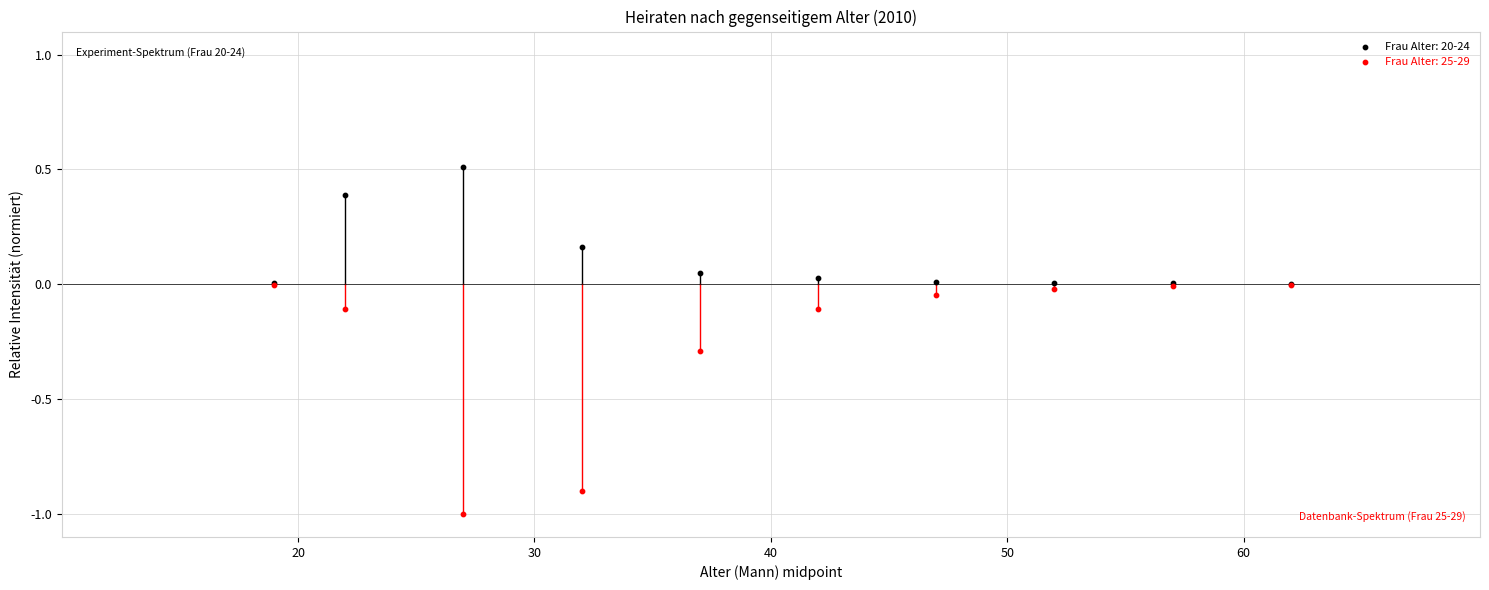

What are all the series names shown in the legend?

Frau Alter: 20-24, Frau Alter: 25-29